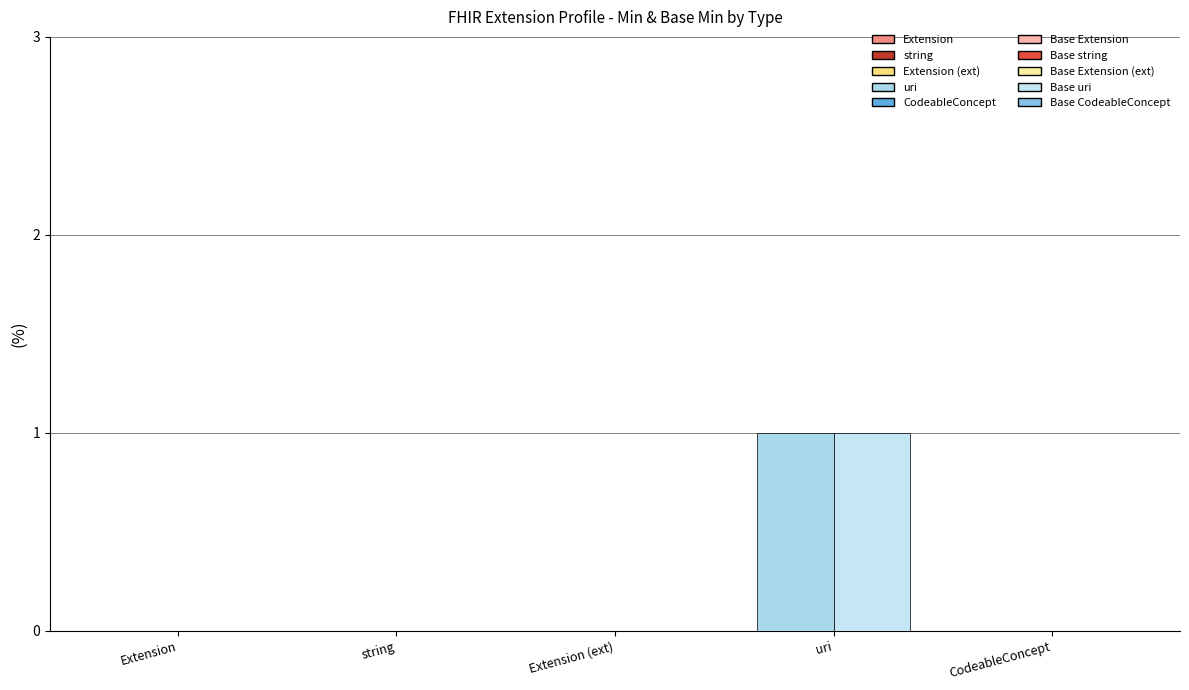

Is it true that Min equals 1 at uri?

True